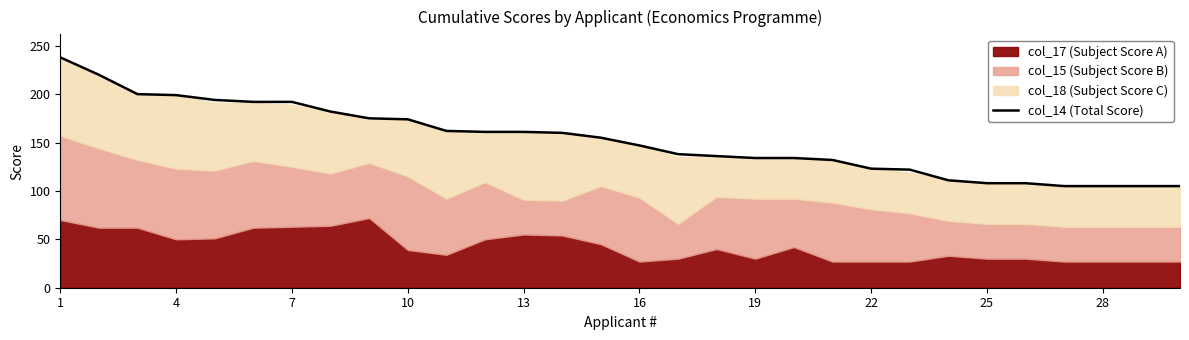

What is the maximum value for col_14 (Total Score)?

238